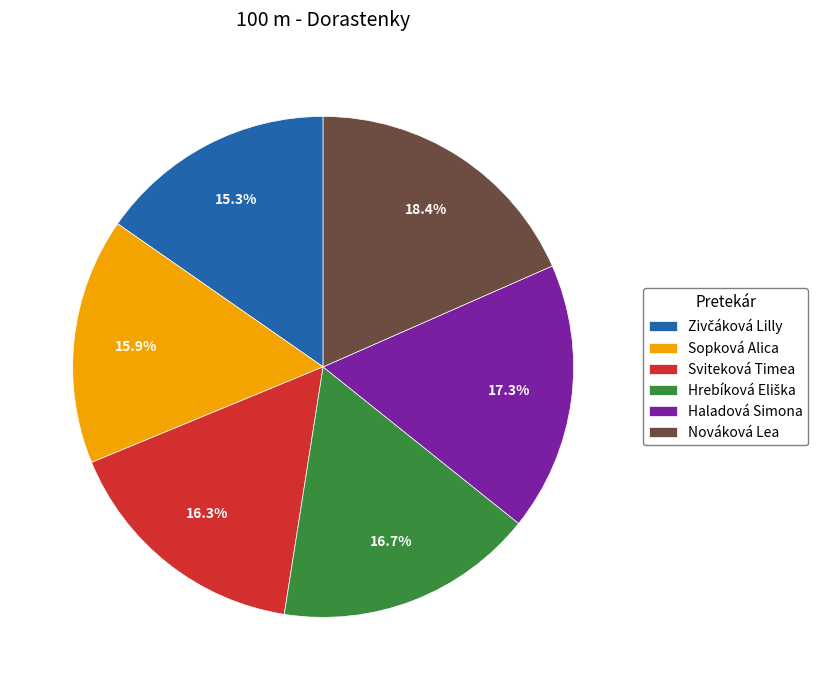

Count the number of slices in the pie.

6